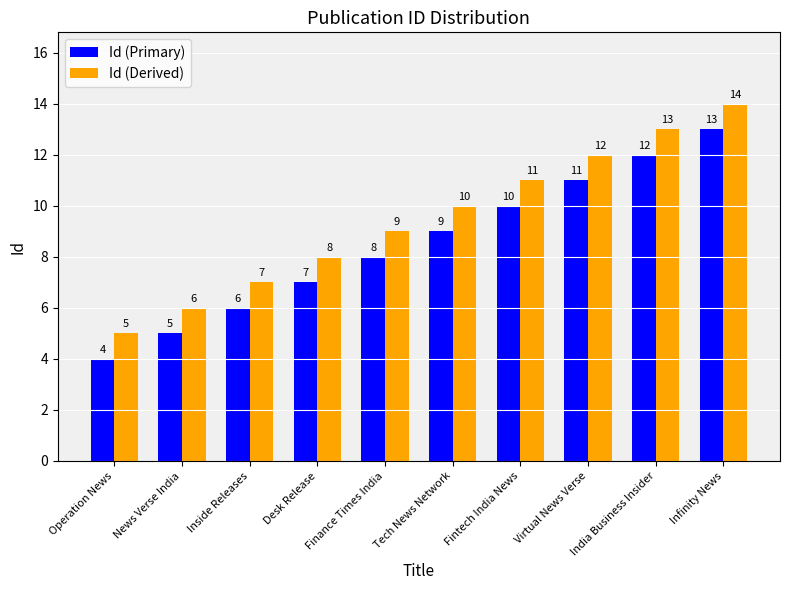

Is the value of Id (Primary) at Infinity News greater than the value of Id (Derived) at Operation News?

Yes